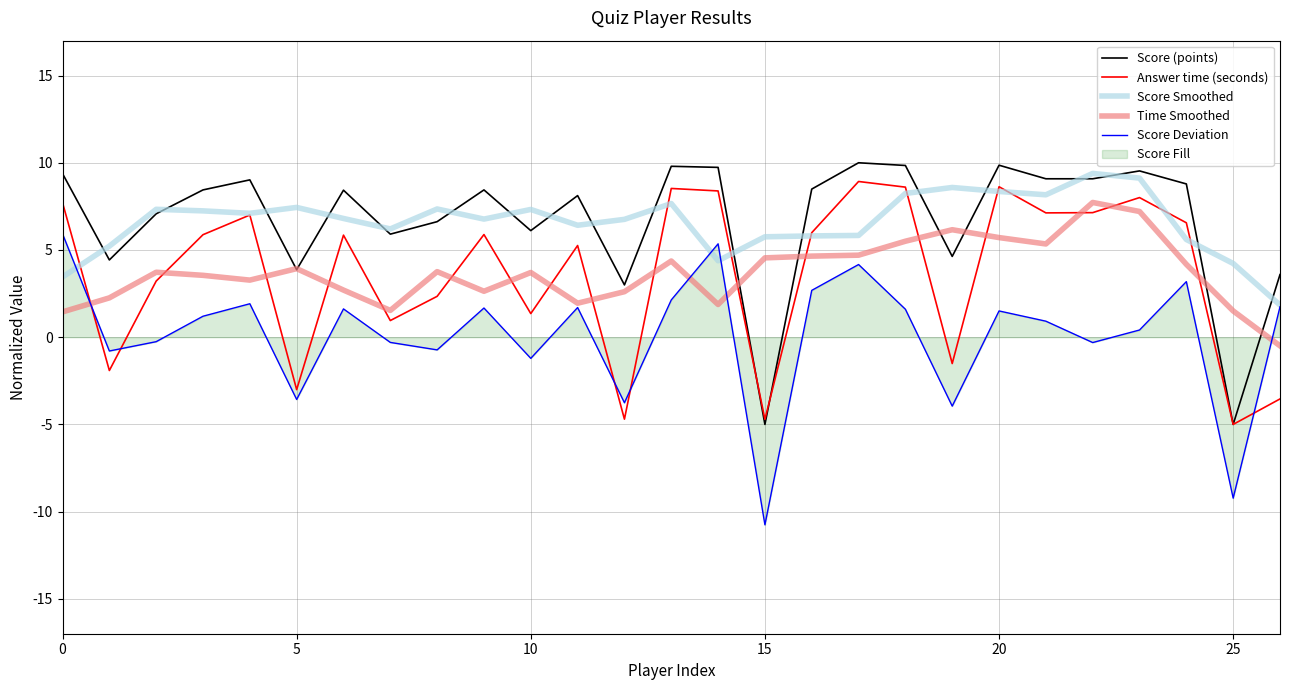

Reading right to left, transcribe all the data shown in this chart.

Score (points): 3.6	-5.0	8.8	9.5	9.1	9.1	9.9	4.6	9.8	10.0	8.5	-5.0	9.7	9.8	3.0	8.1	6.1	8.4	6.6	5.9	8.4	3.9	9.0	8.4	7.1	4.4	9.4
Answer time (seconds): -3.5	-5.0	6.6	8.0	7.1	7.1	8.6	-1.5	8.6	8.9	6.0	-4.7	8.4	8.5	-4.7	5.3	1.4	5.9	2.3	1.0	5.9	-3.0	7.0	5.9	3.2	-1.9	7.7
Score Smoothed: 1.8	4.2	5.6	9.1	9.4	8.2	8.4	8.6	8.2	5.8	5.8	5.8	4.4	7.7	6.8	6.4	7.3	6.8	7.4	6.2	6.8	7.4	7.1	7.2	7.3	5.2	3.5
Time Smoothed: -0.5	1.5	4.2	7.2	7.7	5.3	5.7	6.2	5.5	4.7	4.6	4.5	1.9	4.4	2.6	1.9	3.7	2.6	3.8	1.5	2.7	3.9	3.3	3.5	3.7	2.3	1.5
Score Deviation: 1.7	-9.2	3.2	0.4	-0.3	0.9	1.5	-4.0	1.6	4.2	2.7	-10.8	5.4	2.1	-3.8	1.7	-1.2	1.7	-0.7	-0.3	1.6	-3.6	1.9	1.2	-0.3	-0.8	5.9